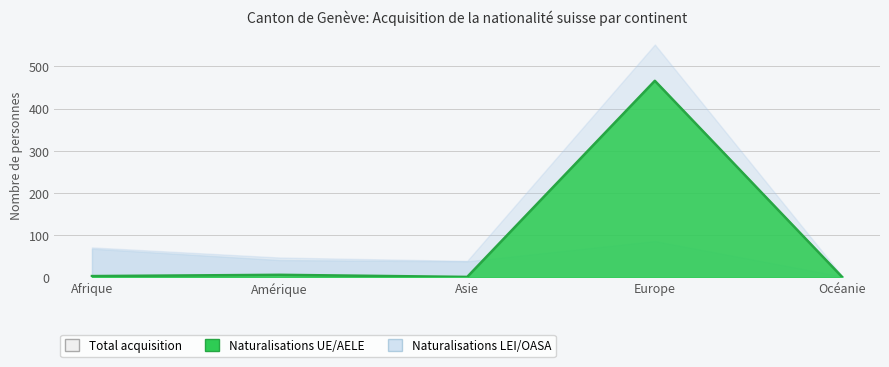

How many values in the Naturalisations UE/AELE series exceed 3?

2